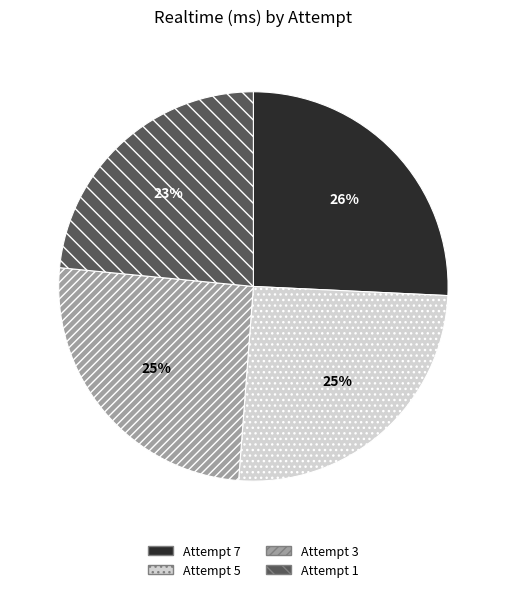

What is the ratio of the value at Attempt 7 to the value at Attempt 3?

1.0